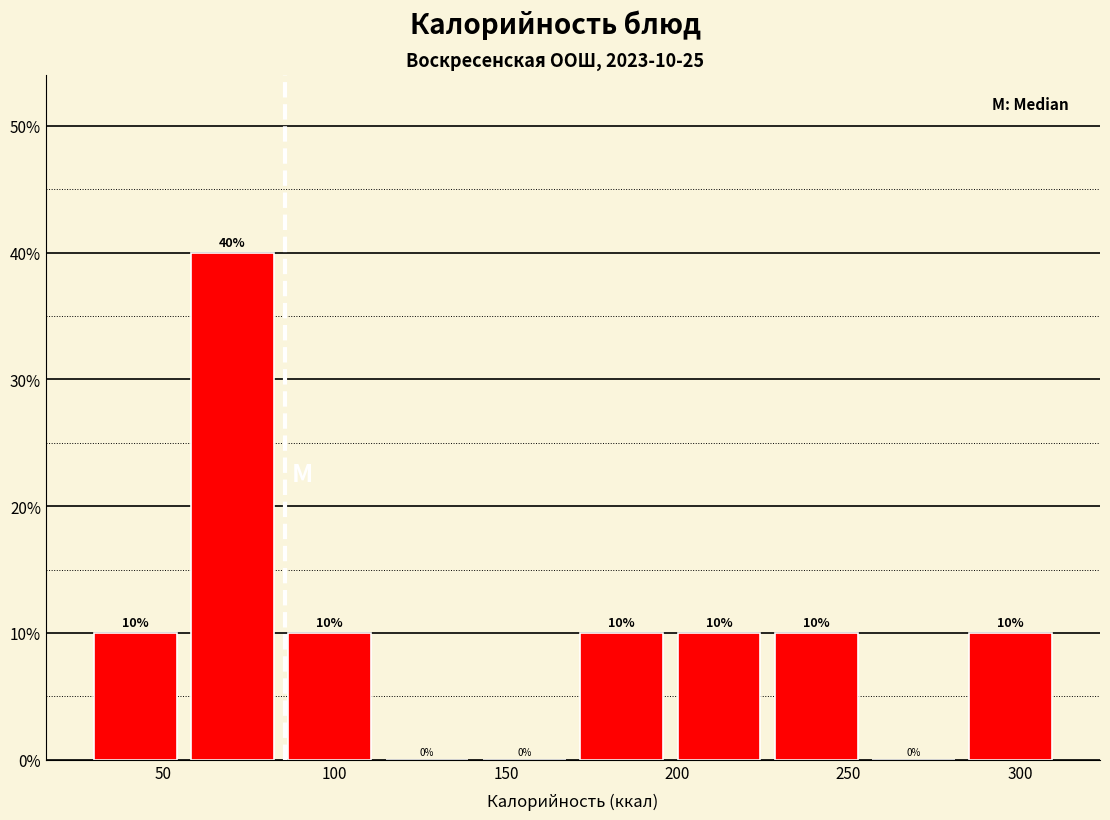

Which range on the x-axis has the tallest bar?

55 to 85